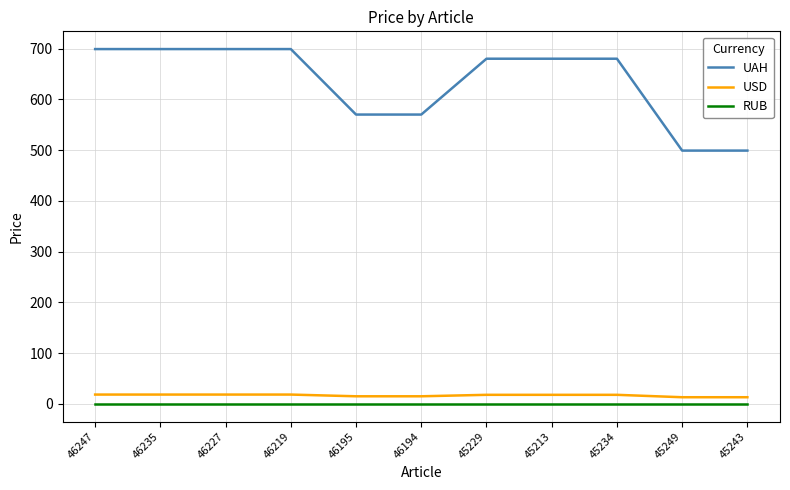

True or false: RUB and UAH intersect in this chart.

False